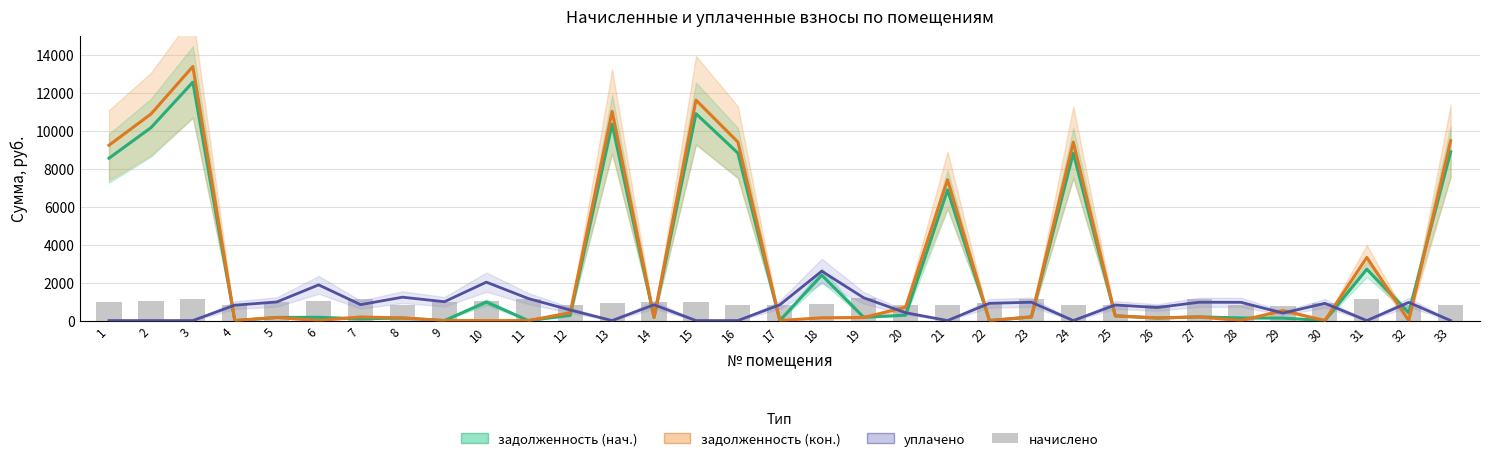

Which series has the largest range (max minus min)?

задолженность (кон.)